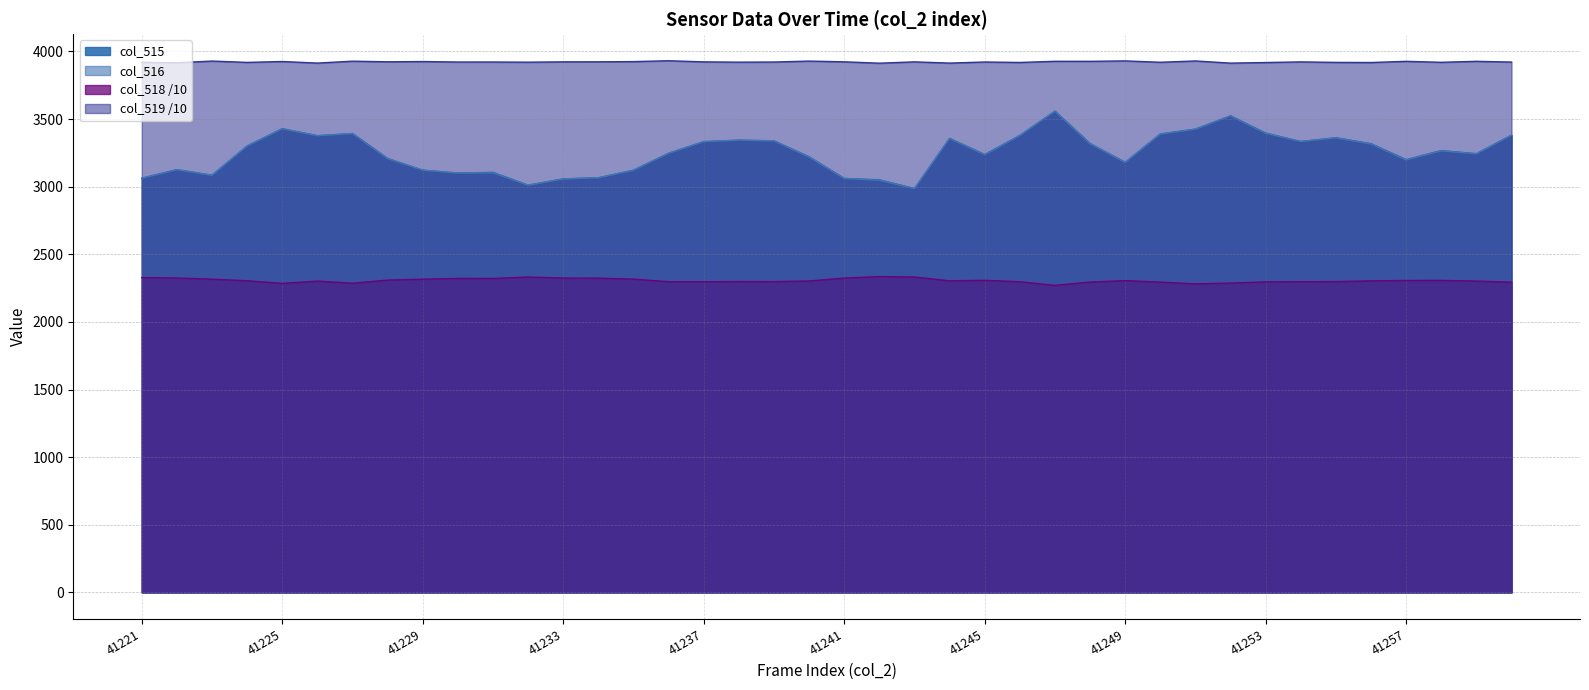

How many values in the col_518 series exceed 2303?

21